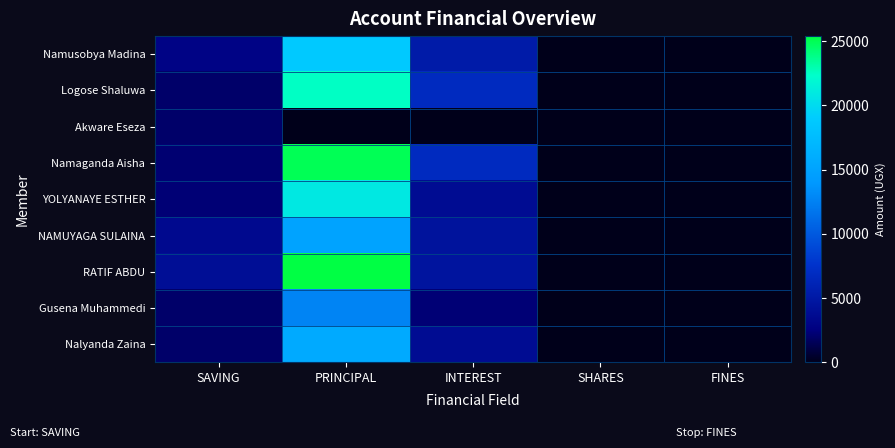

Rank the series by their maximum value, from highest to lowest.

RATIF ABDU, Namaganda Aisha, Logose Shaluwa, YOLYANAYE ESTHER, Namusobya Madina, Nalyanda Zaina, NAMUYAGA SULAINA, Gusena Muhammedi, Akware Eseza